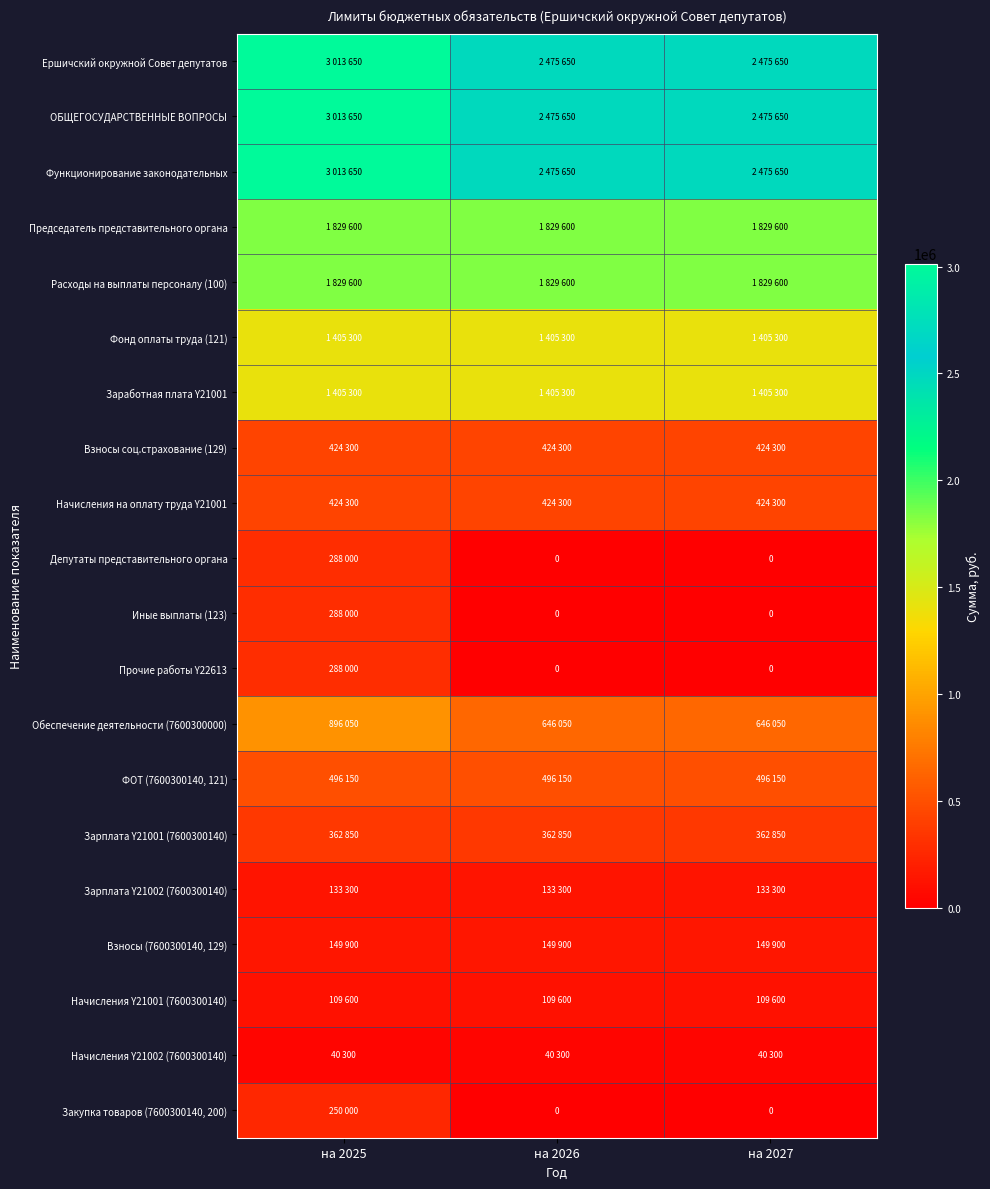

Is it true that Прочие работы Y22613 equals 0 at на 2026?

True